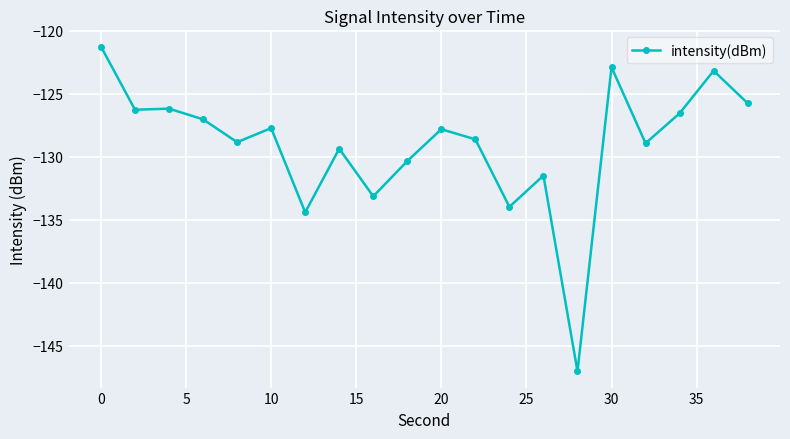

What is the difference between the maximum and minimum values?

25.8